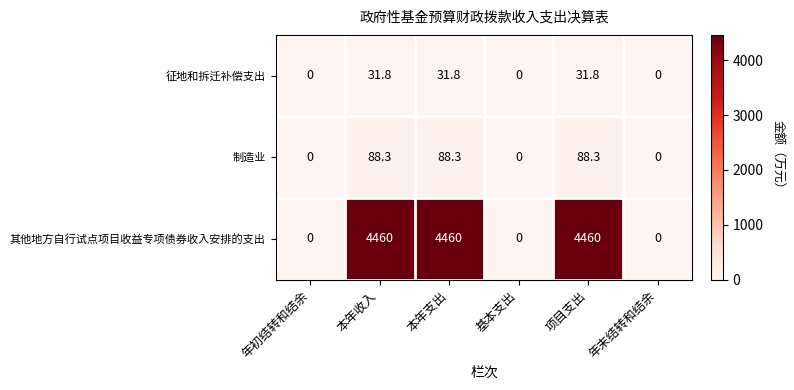

Which series has the largest range (max minus min)?

其他地方自行试点项目收益专项债券收入安排的支出